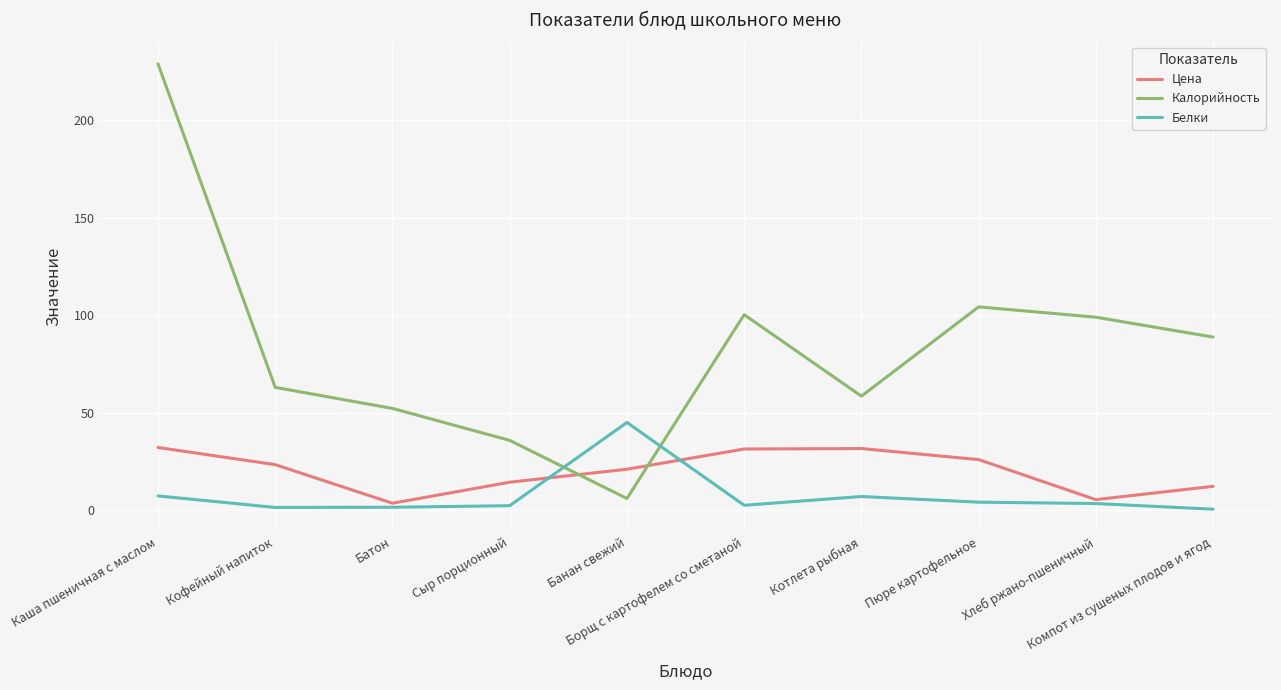

What position from the left is Банан свежий?

5